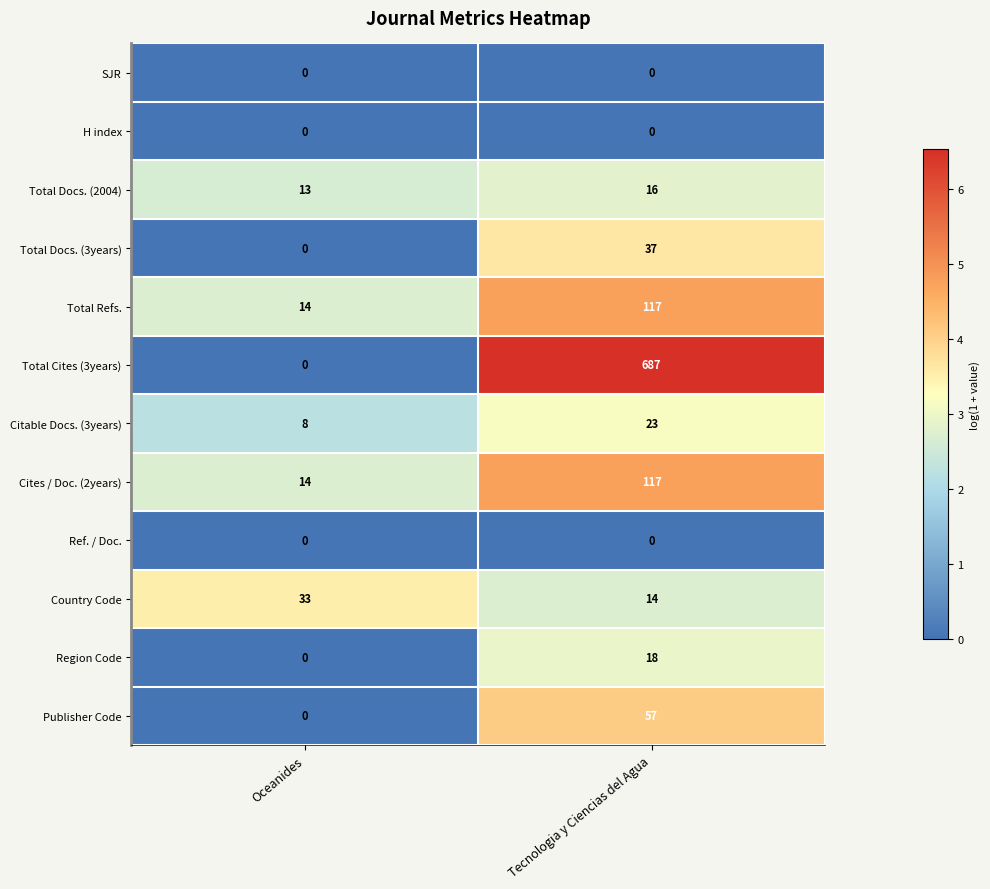

What is the maximum value shown in the chart?

687